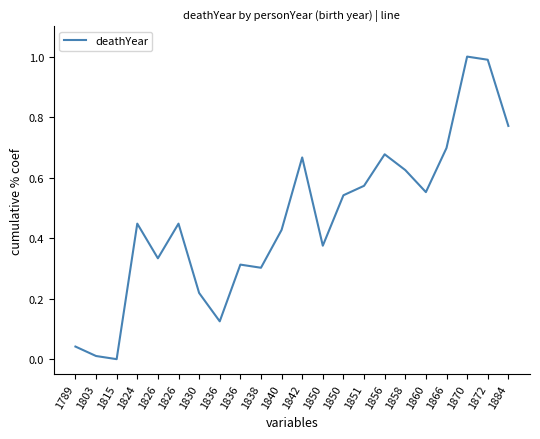

List the labels in order of value, smallest first.

1815, 1803, 1789, 1836, 1830, 1838, 1836, 1826, 1850, 1840, 1824, 1826, 1850, 1860, 1851, 1858, 1842, 1856, 1866, 1884, 1872, 1870